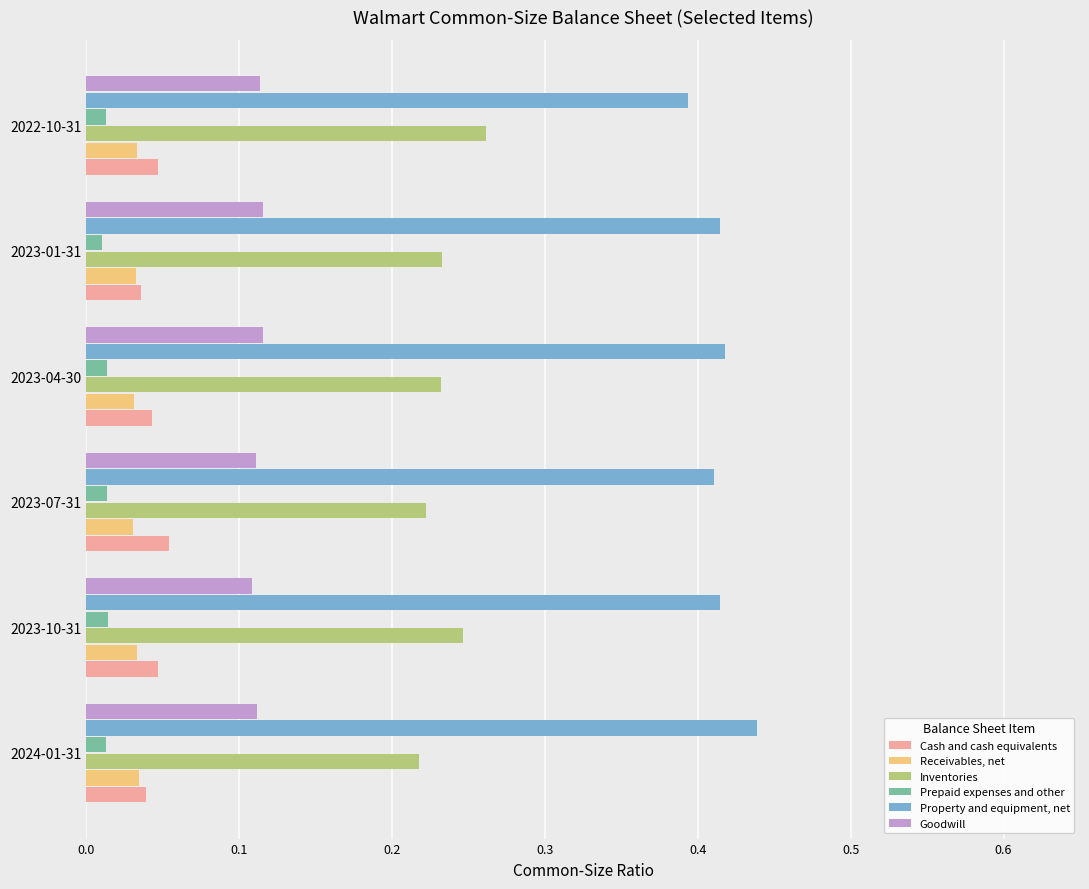

Count the Property and equipment, net values in the range 0 to 1.

6